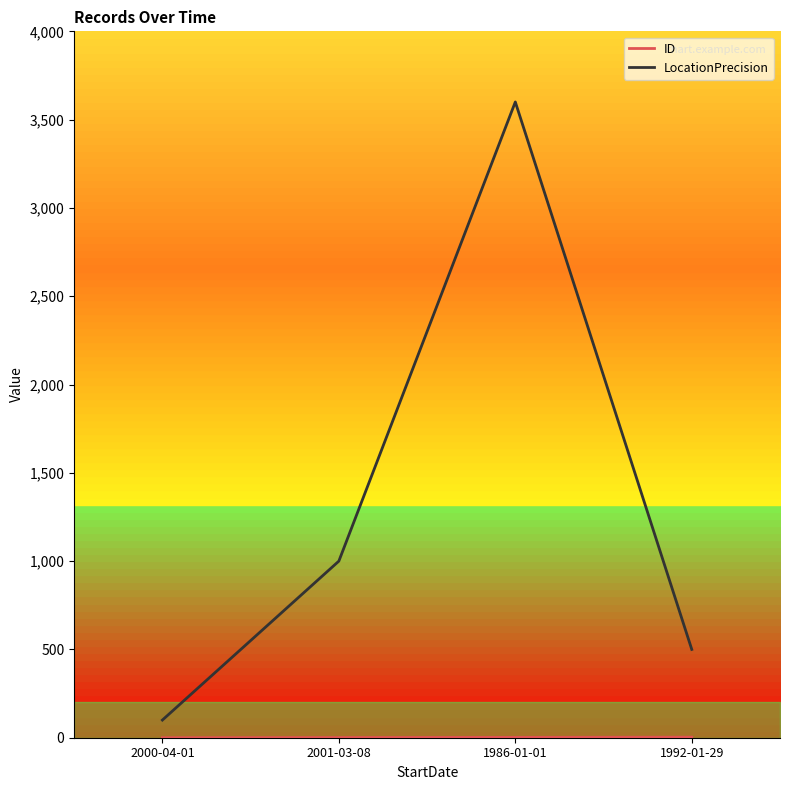

How many values in the LocationPrecision series are below 1000?

2